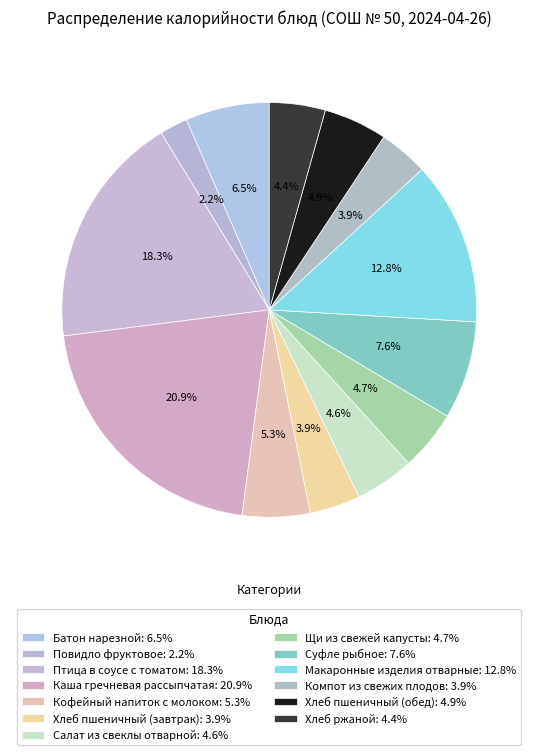

To the nearest percent, what portion does Щи из свежей капусты represent?

5%